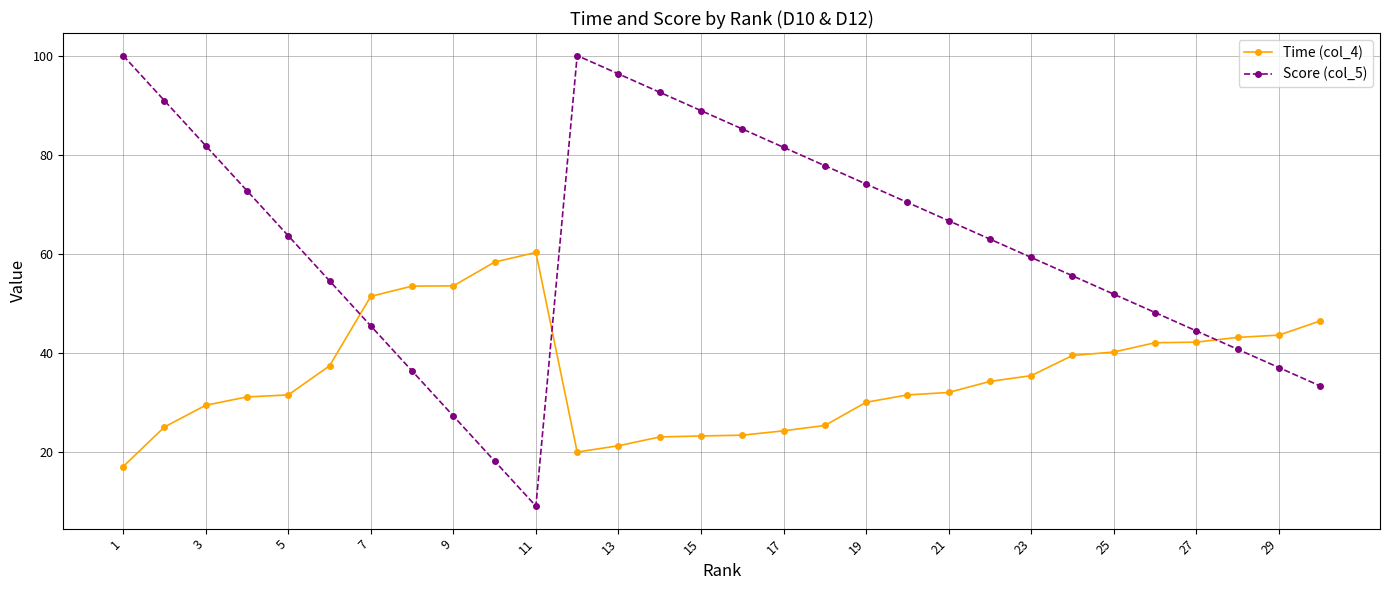

What is the difference between the maximum and second lowest values in the Score (col_5) series?

81.8